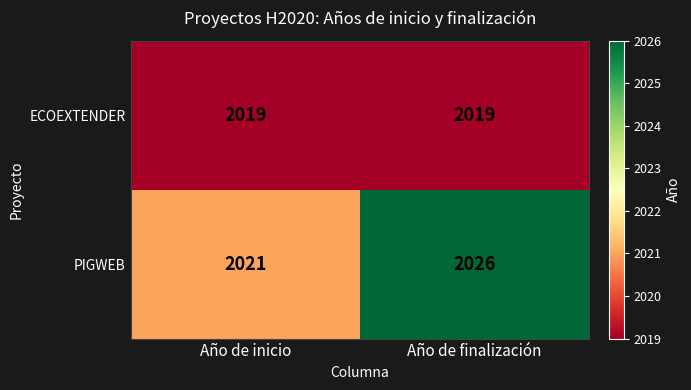

List the series in order of their overall mean, lowest first.

ECOEXTENDER, PIGWEB